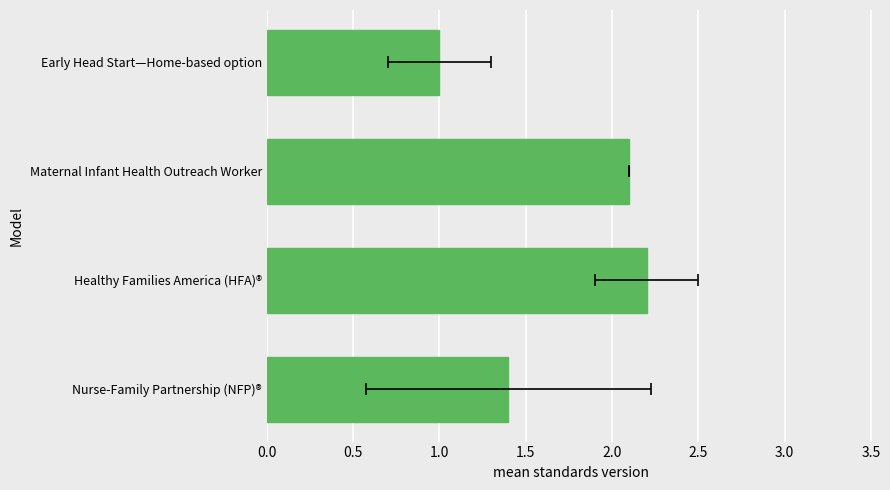

How many bars are there in total?

4